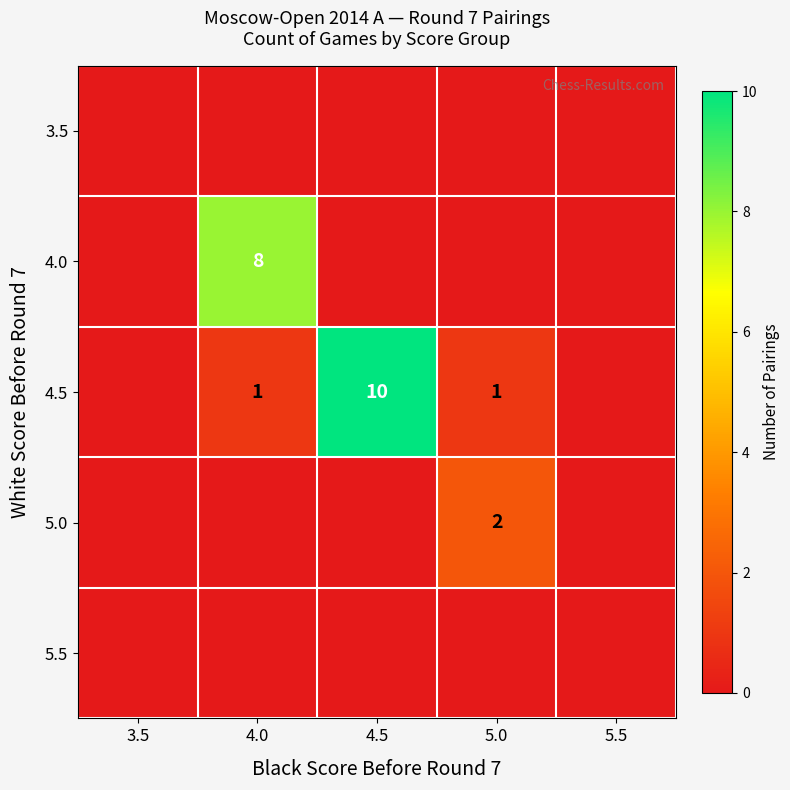

Is it true that 4.5 equals 2 at 5.0?

False